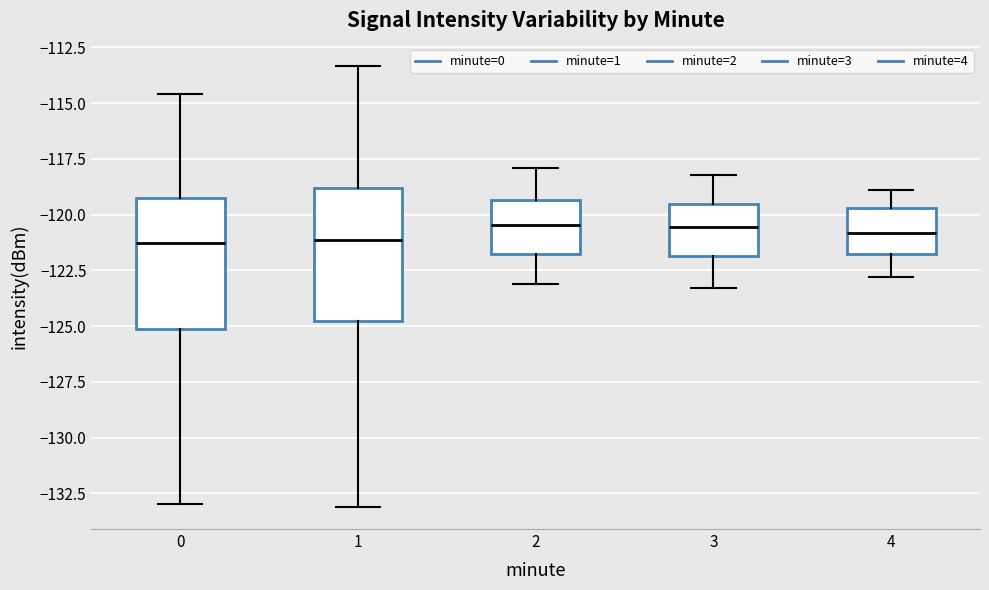

Reading left to right, transcribe this box plot: for each box, give where its median line is, the range the box spans, and where its two whiskers end, as read against the y-axis. The values are not printed on the chart, so give them approximately, as read against the axis.

0: median -121.5, box -125.0 to -119.5, whiskers -133.0 to -114.5
1: median -121.0, box -124.5 to -119.0, whiskers -133.0 to -113.5
2: median -120.5, box -121.5 to -119.5, whiskers -123.0 to -118.0
3: median -120.5, box -122.0 to -119.5, whiskers -123.5 to -118.0
4: median -121.0, box -122.0 to -119.5, whiskers -123.0 to -119.0